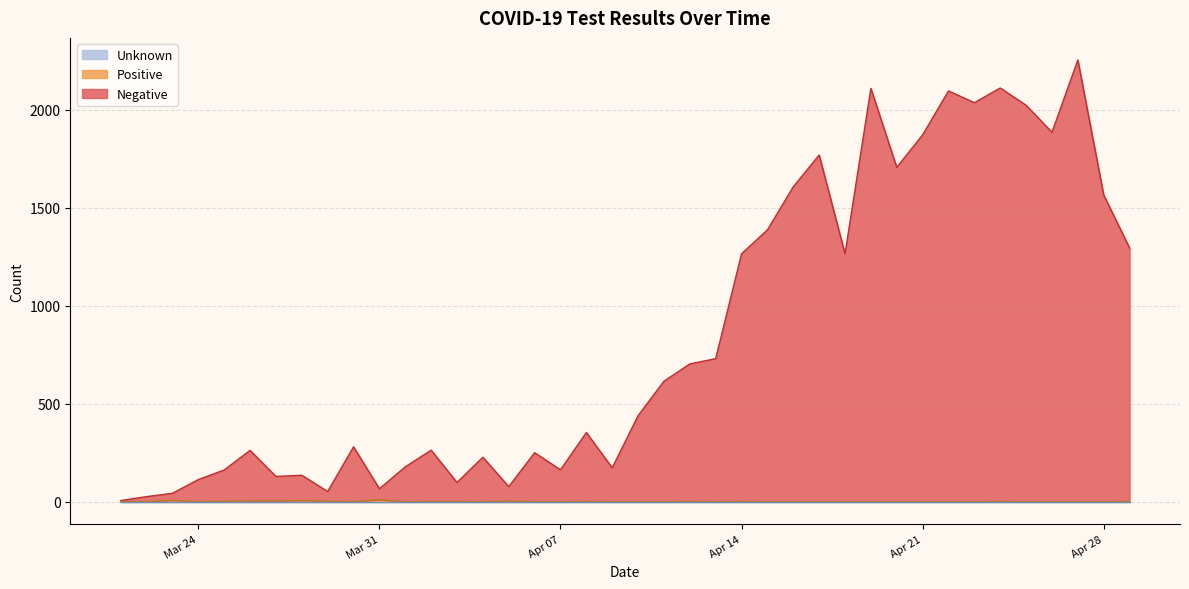

True or false: Positive has more than 1 points higher than both neighbors.

True